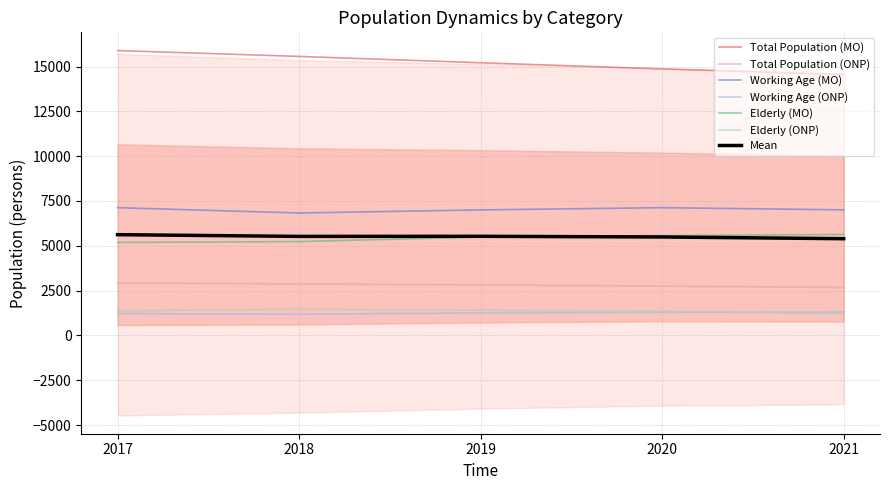

Which has a higher value, 2018 or 2017?

2017